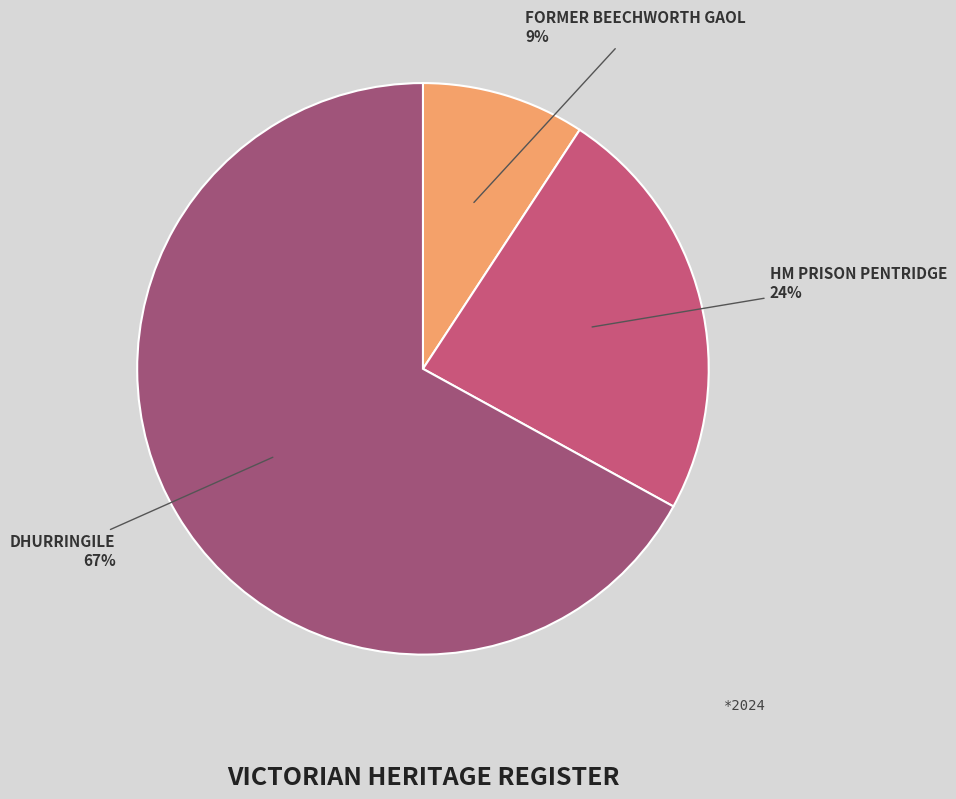

What percentage is the HM PRISON PENTRIDGE slice, to the nearest percent?

24%